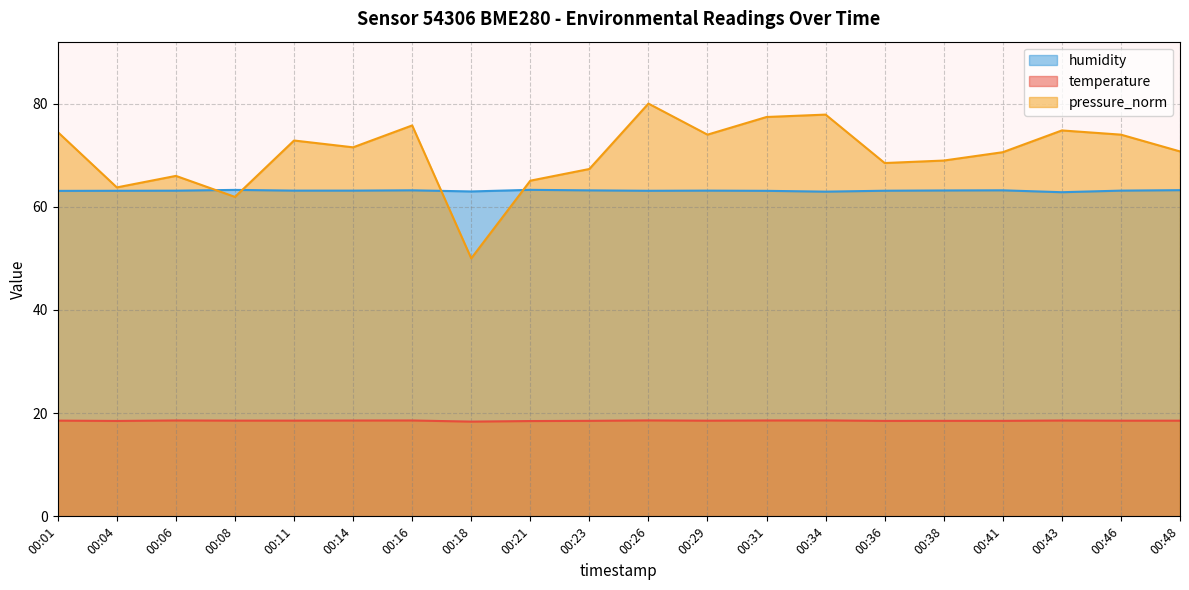

Which series has the largest range (max minus min)?

pressure_norm